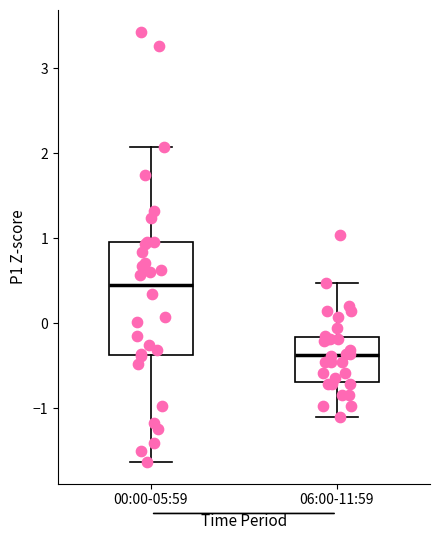

Reading left to right, read every box against the y-axis: the position of its median line, the range the box covers, and the ends of its whiskers. The values are not printed on the chart, so give them approximately, as read against the axis.

00:00-05:59: median 0.4, box -0.4 to 0.9, whiskers -1.6 to 2.1
06:00-11:59: median -0.4, box -0.7 to -0.2, whiskers -1.1 to 0.5